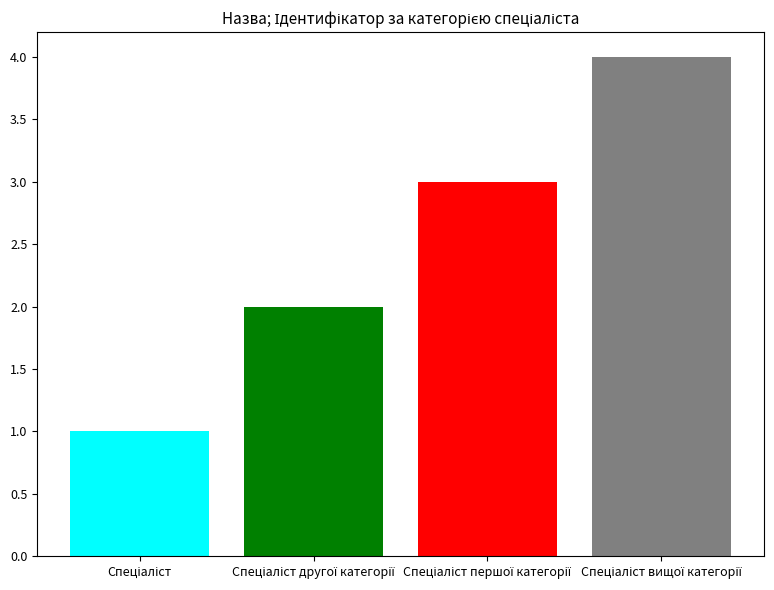

What is the sum of all values?

10